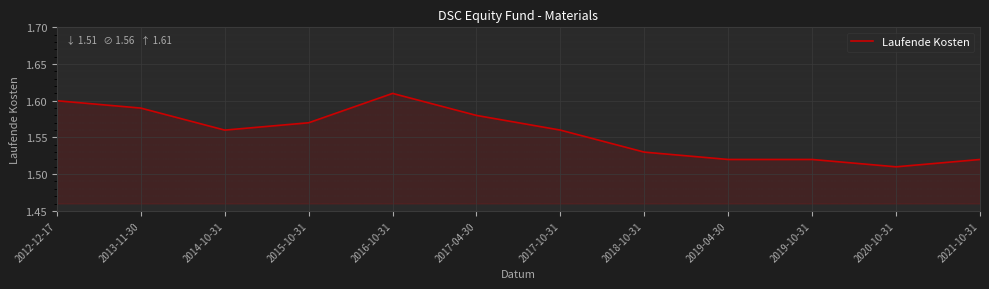

Where is the first local minimum?

2014-10-31